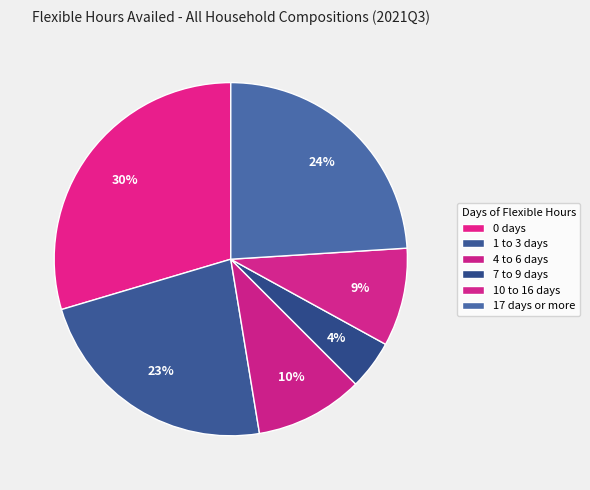

How many segments does this pie chart have?

6